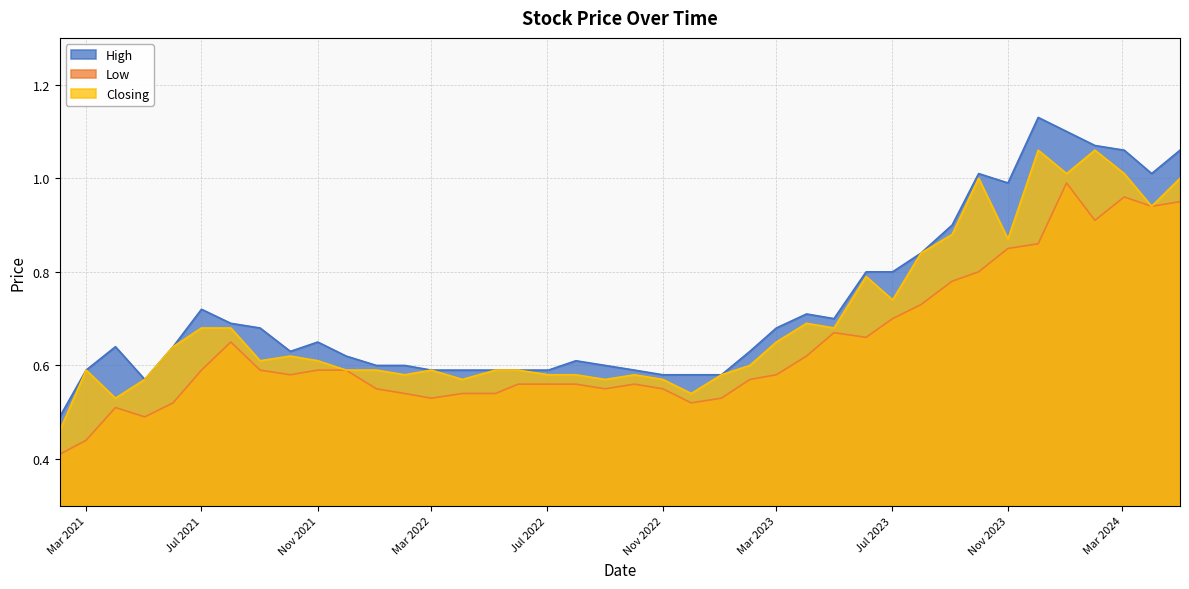

Which category has the lowest value in the Closing series?

01/02/2021